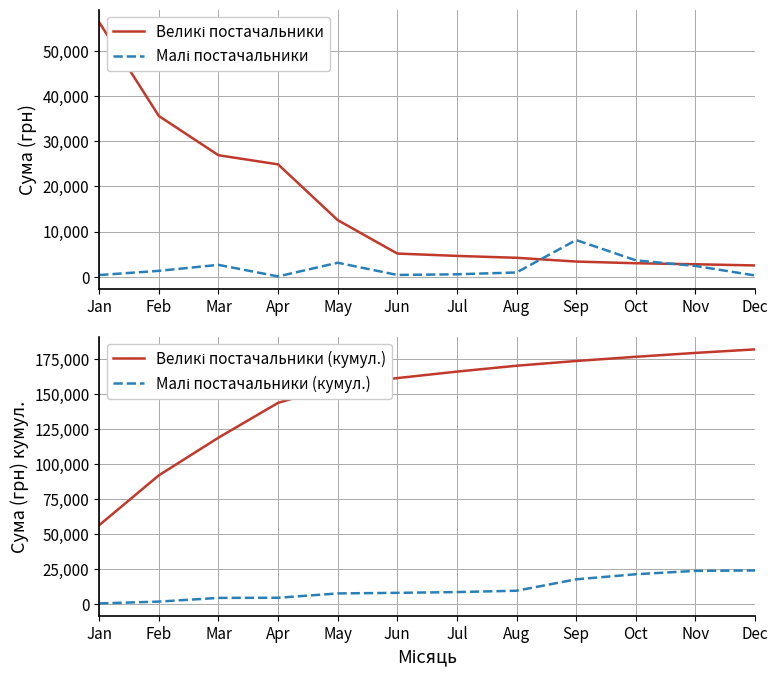

Rank the series by their maximum value, from highest to lowest.

Великі постачальники (кумул.), Великі постачальники, Малі постачальники (кумул.), Малі постачальники